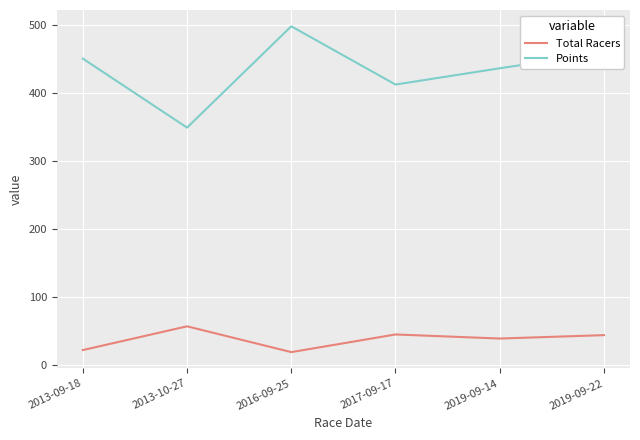

Is the value of Total Racers at 2016-09-25 greater than the value of Points at 2016-09-25?

No